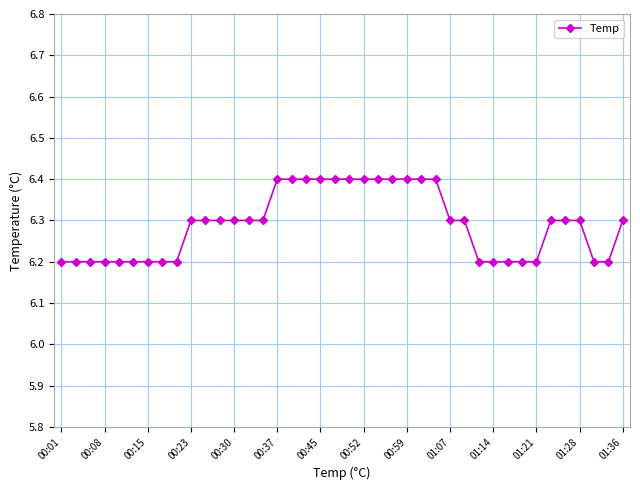

Does the chart display data point markers on the line(s)?

Yes